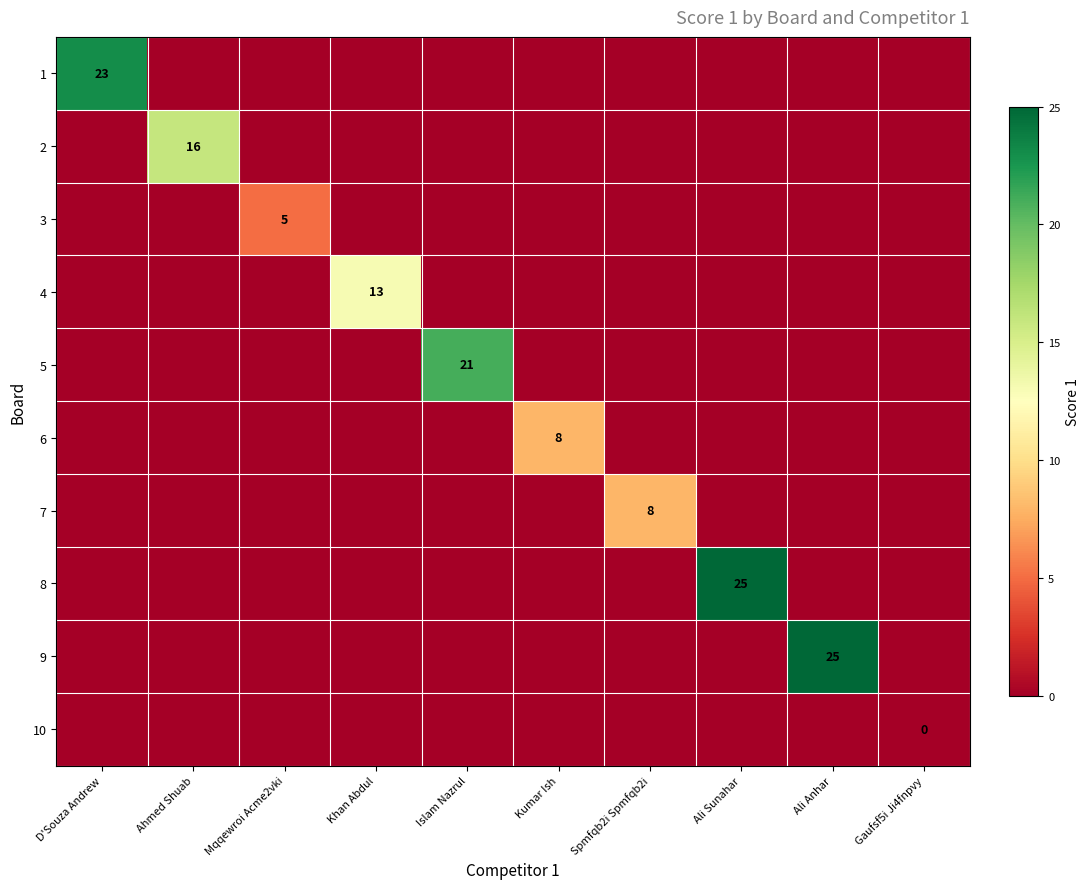

Is it true that 8 equals 14 at Ali Sunahar?

False